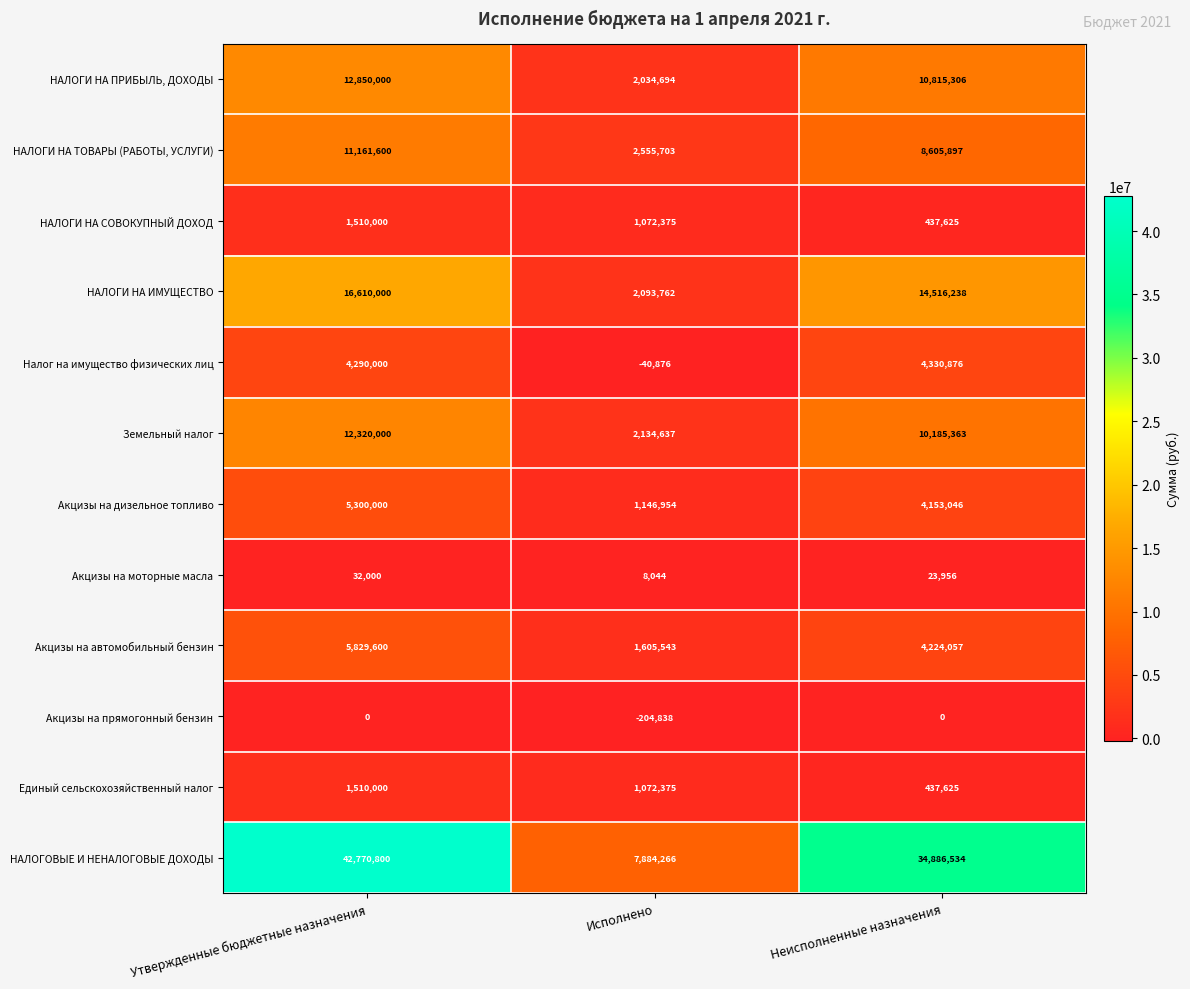

How many series are shown in this chart?

12